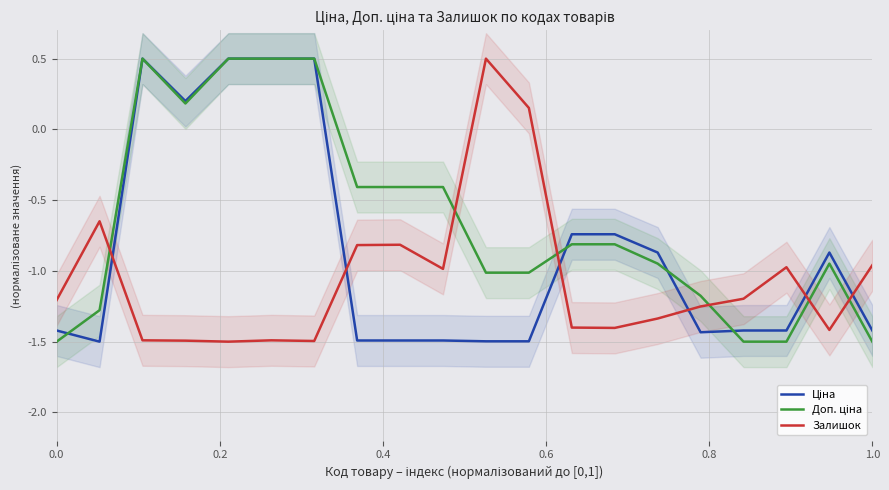

Is it true that Залишок equals -1.2 at 0.0?

True